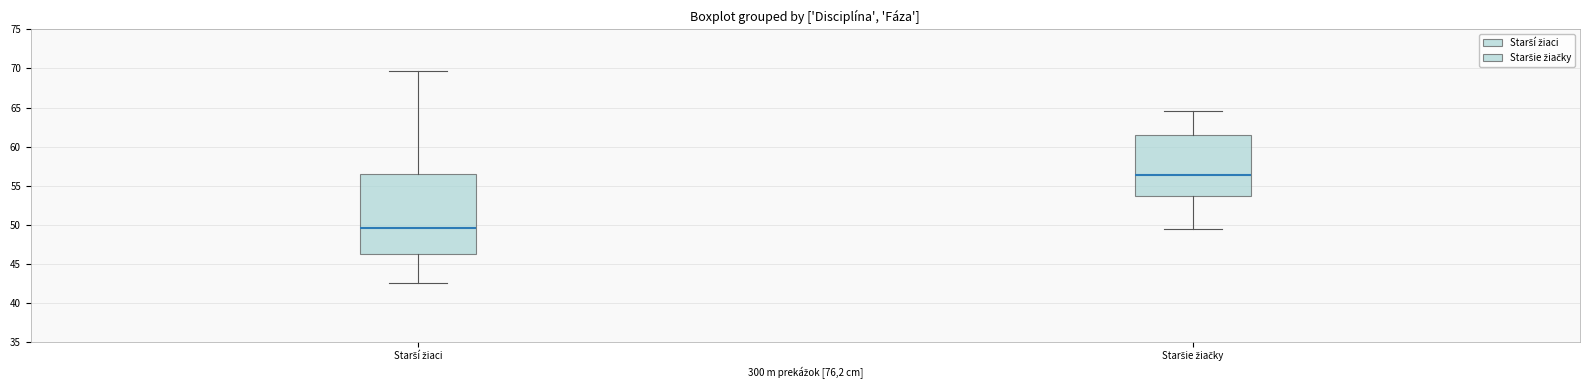

Which box is the tallest, from its lower edge to its upper edge?

Starší žiaci